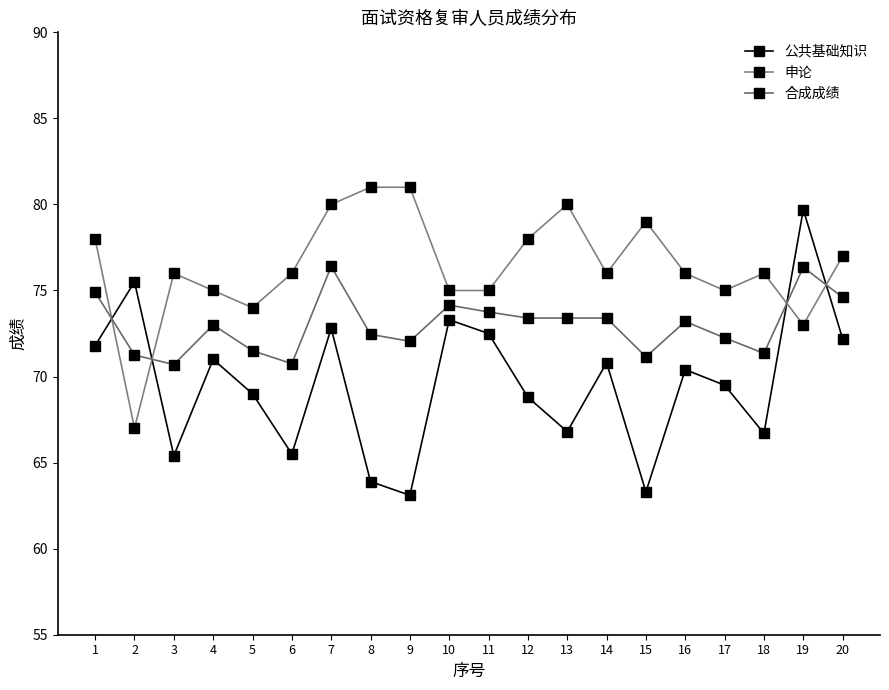

Which category has the lowest value in the 申论 series?

2